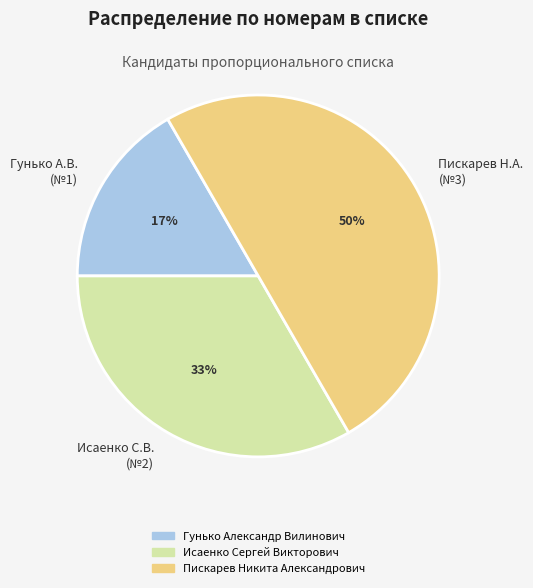

True or false: Гунько А.В. (№1) accounts for 24% of the total.

False